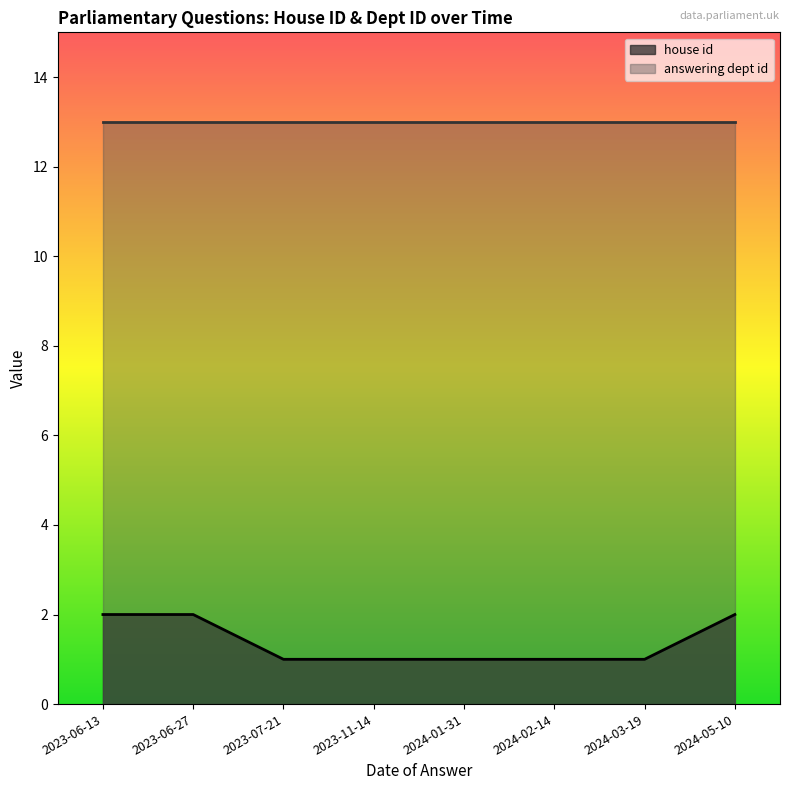

The value of answering dept id at 2024-03-19 is 7. True or false?

False